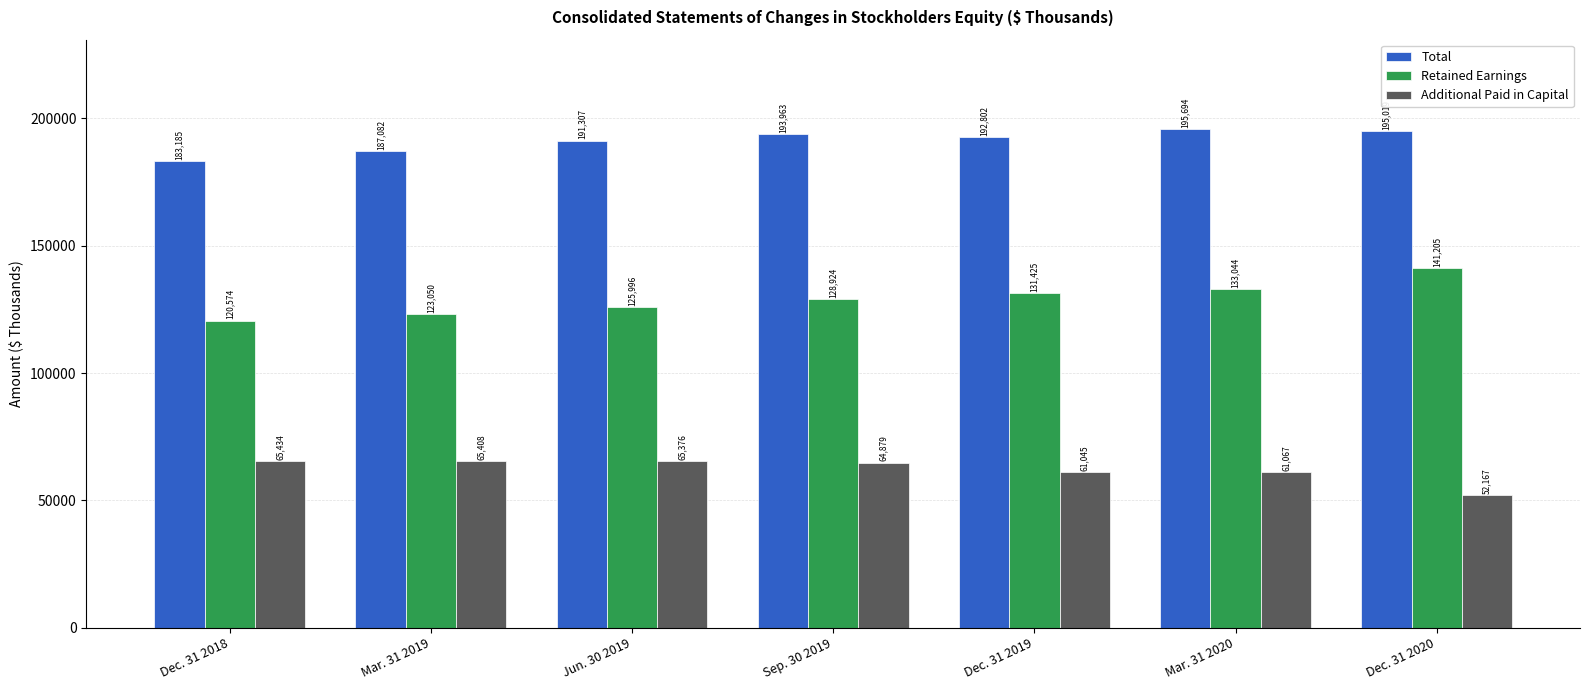

At which label does Additional Paid in Capital first exceed 64879?

Dec. 31 2018